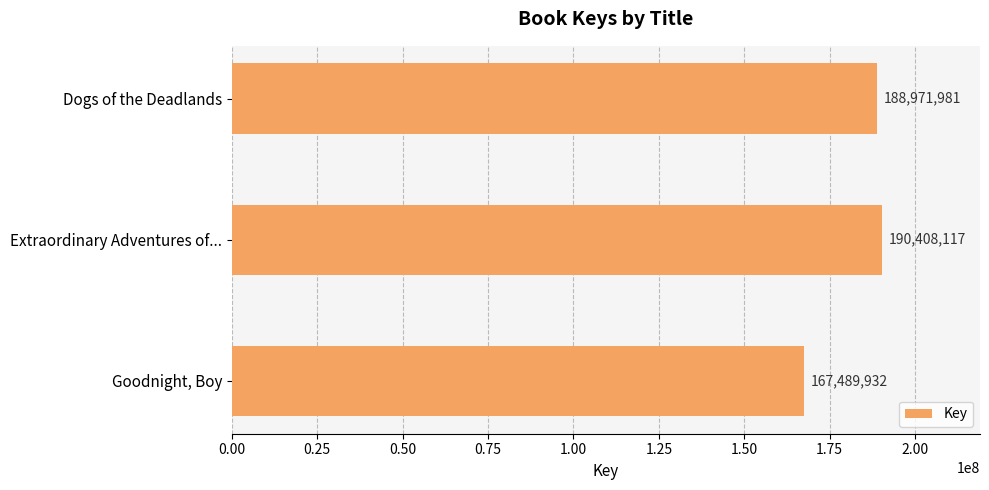

What is the difference between the second highest and minimum values?

21482049